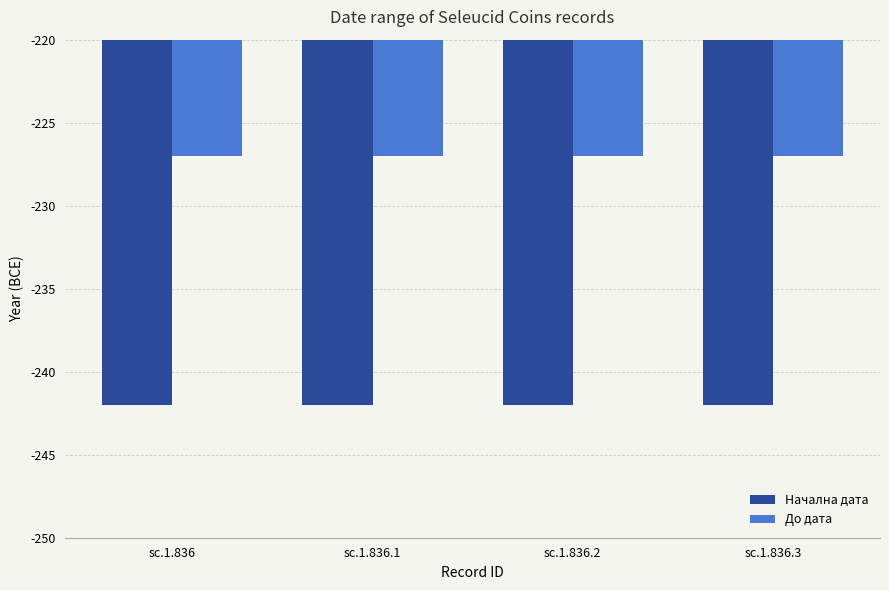

Reading right to left, extract all data points from this chart.

Начална дата: -242	-242	-242	-242
До дата: -227	-227	-227	-227